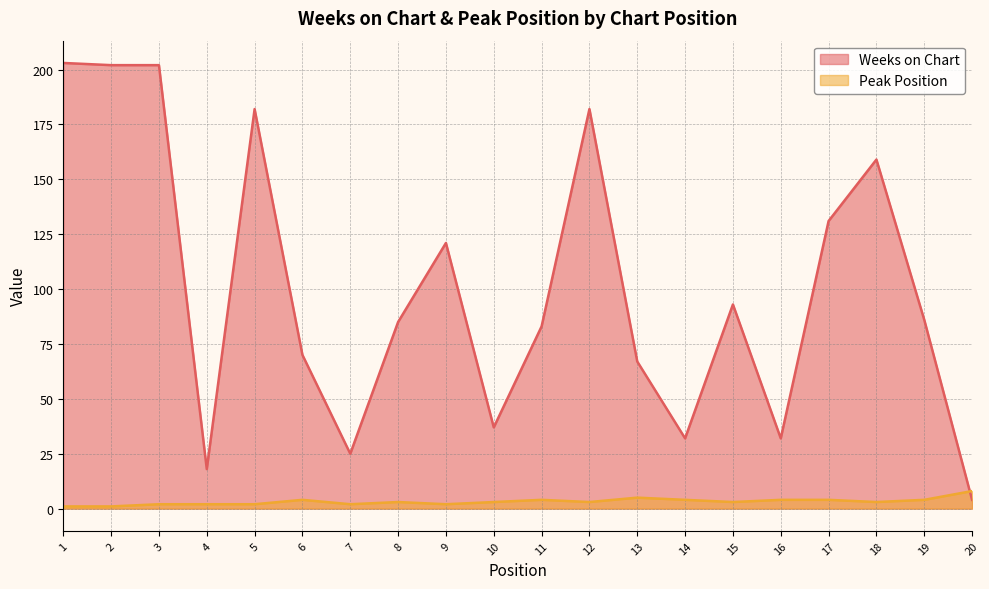

How many lines are shown in the chart?

2